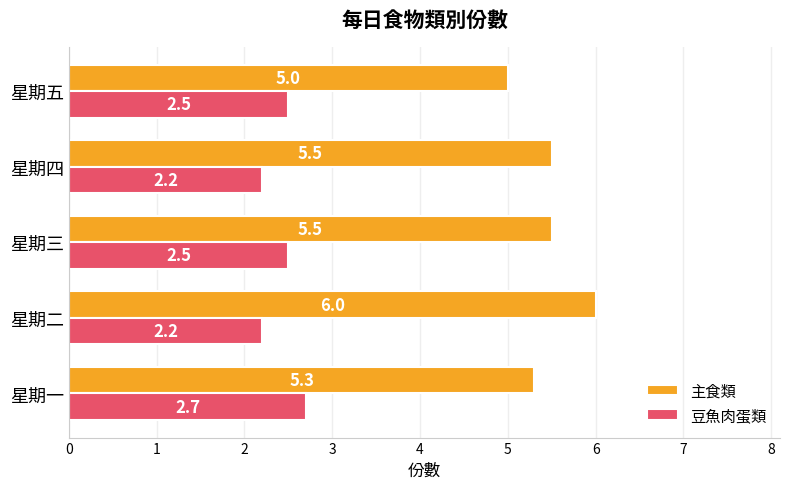

What is the minimum value shown in the chart?

2.2